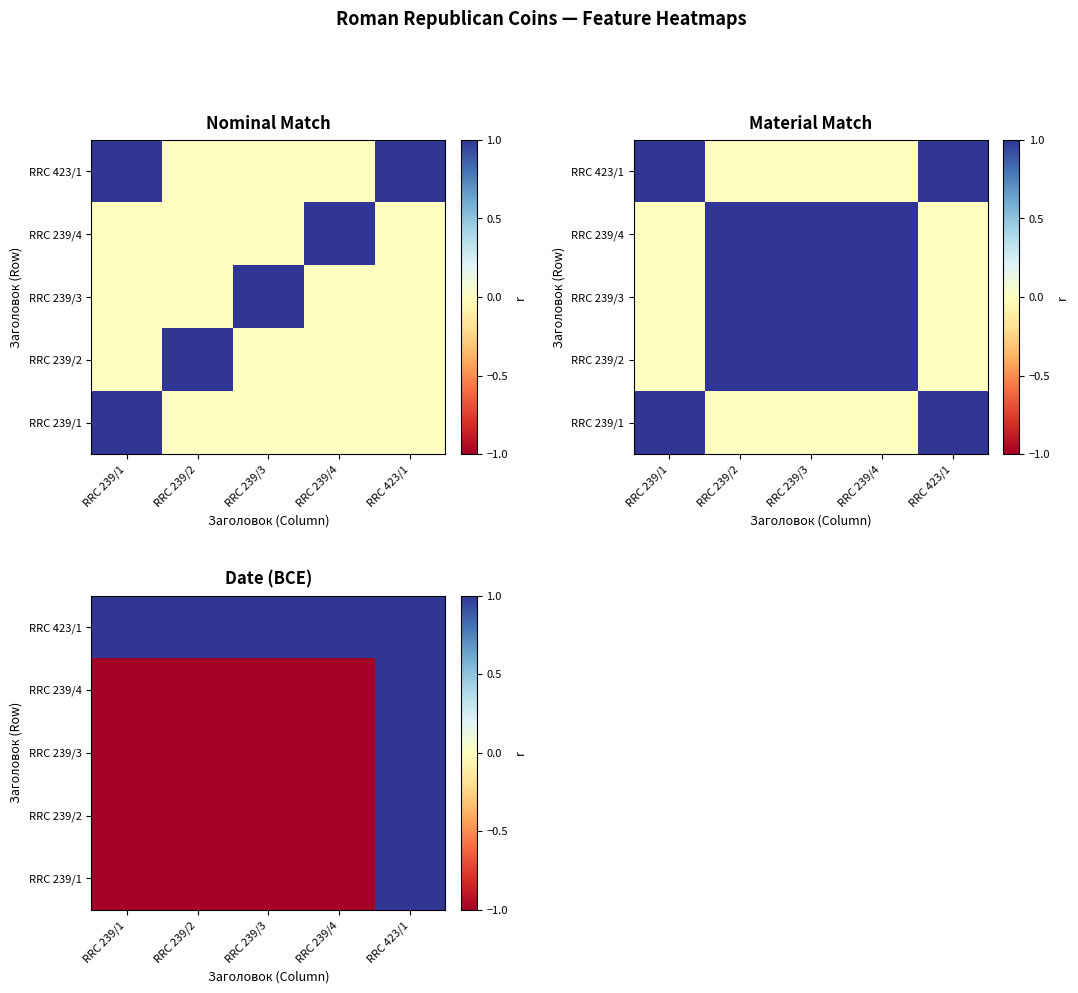

At which category is the sum across all series the highest?

RRC 423/1